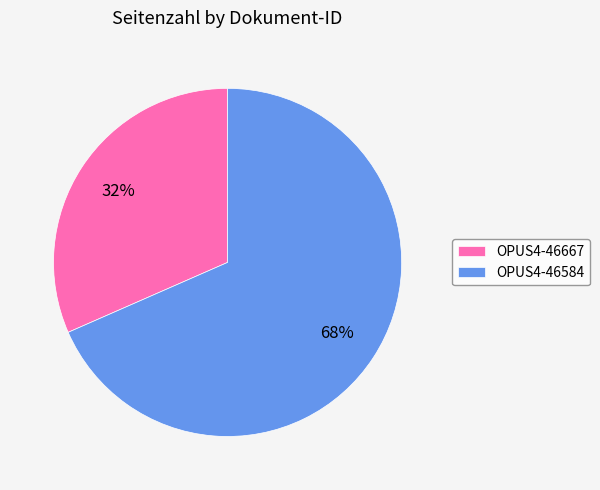

Between OPUS4-46667 and OPUS4-46584, which is larger?

OPUS4-46584